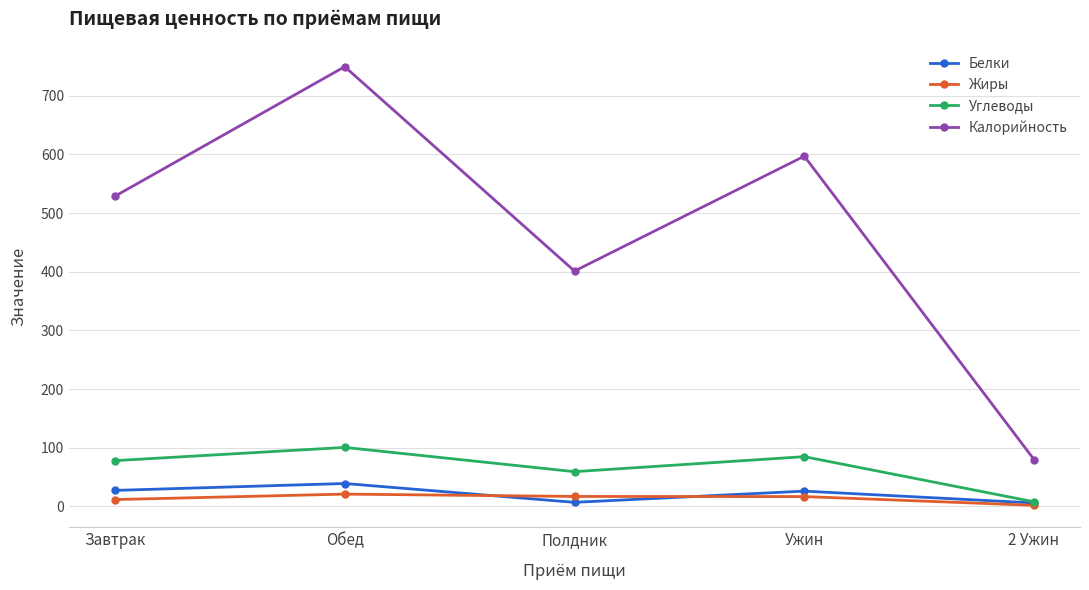

True or false: Углеводы and Калорийность cross at least once.

False